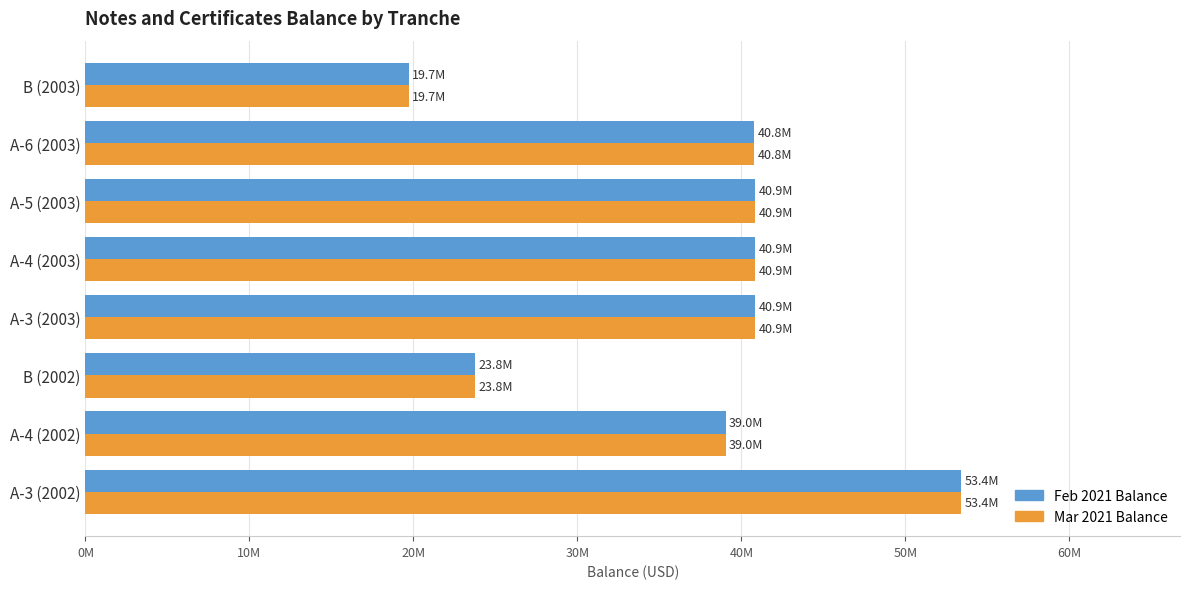

What are all the series names shown in the legend?

Feb 2021 Balance, Mar 2021 Balance